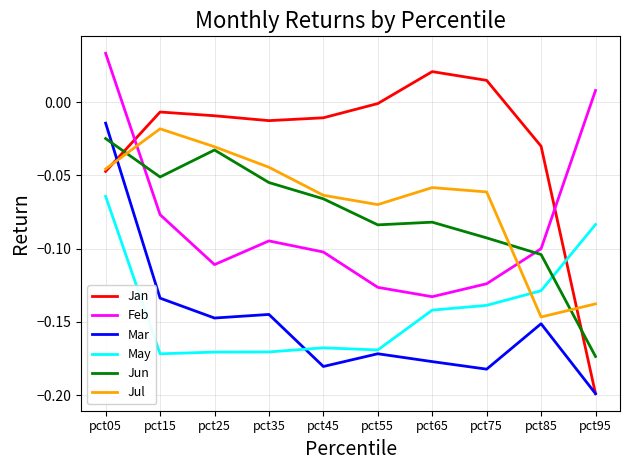

List the series in order of their peak value, lowest first.

May, Jun, Jul, Mar, Jan, Feb